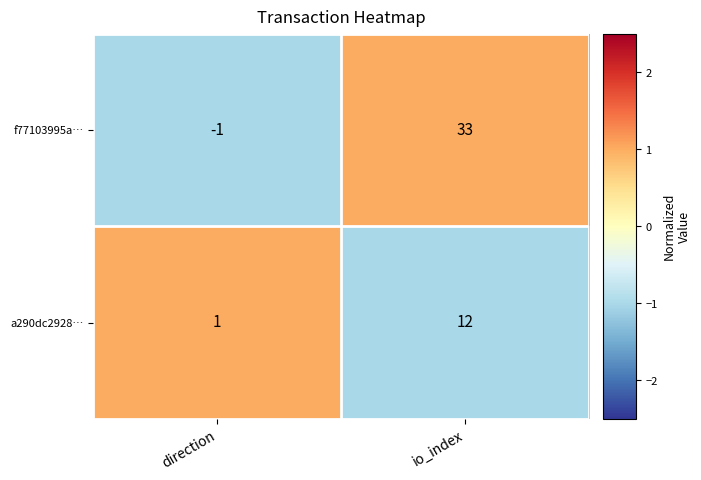

At how many categories does at least one series exceed 0?

2